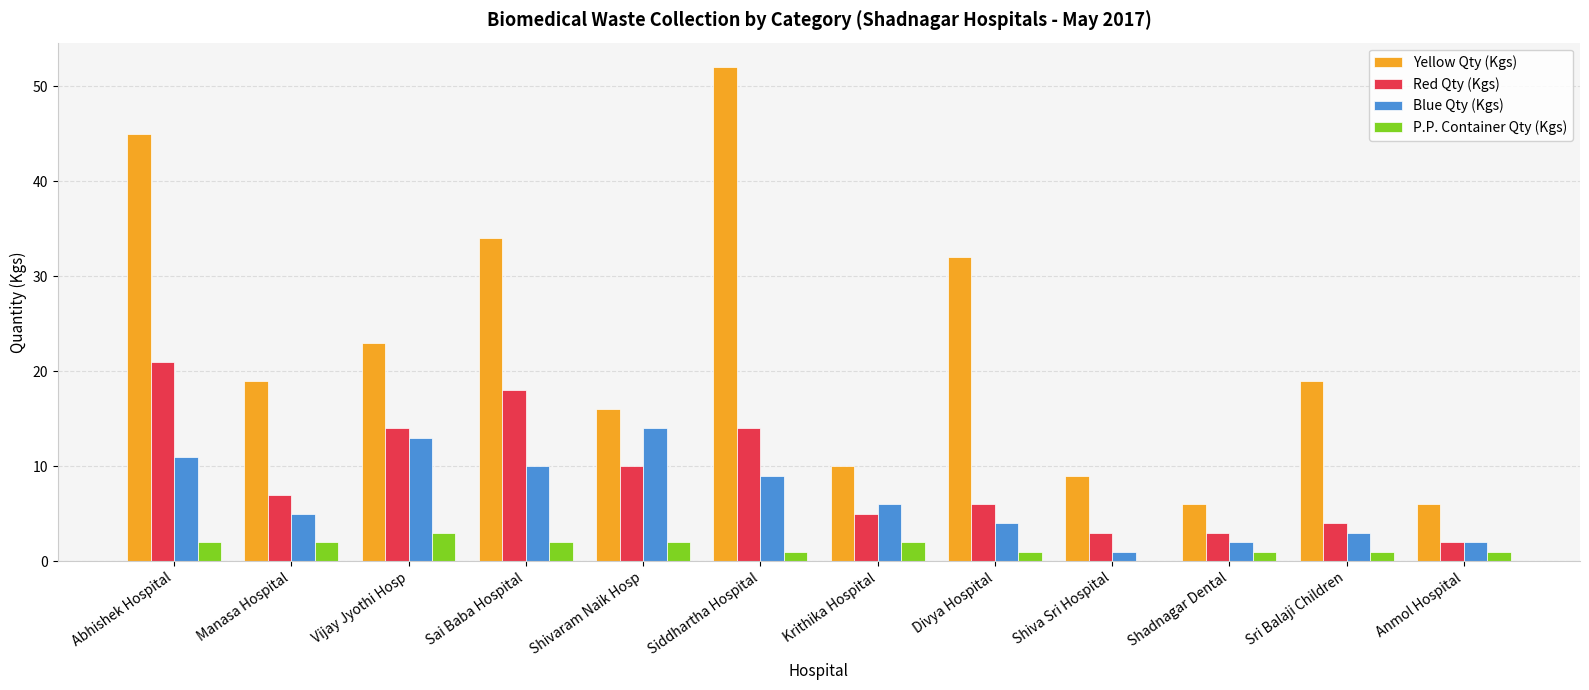

What value does the P.P. Container Qty (Kgs) series have at Shivaram Naik Hosp?

2